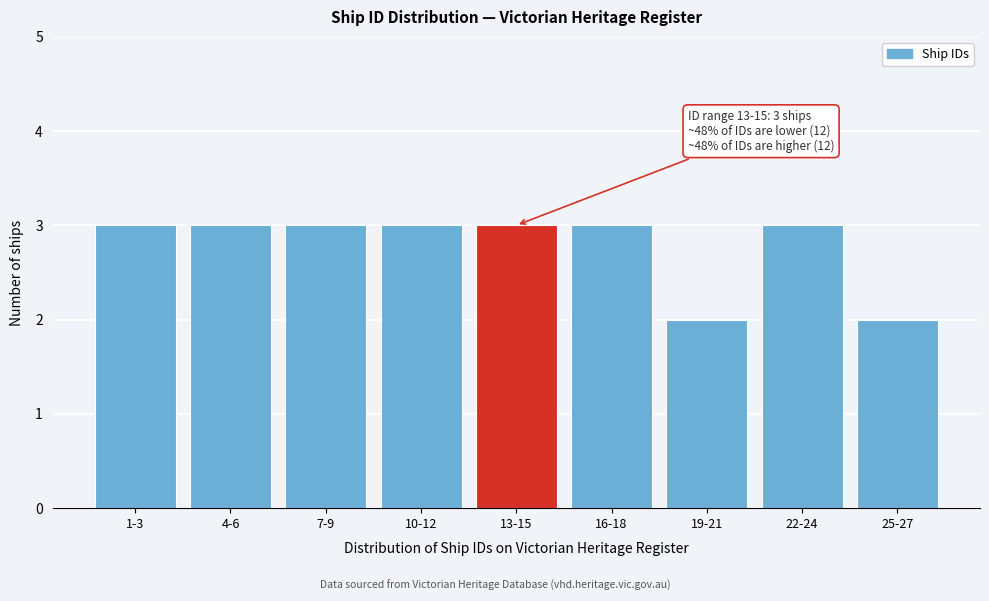

Reading left to right, extract all data points from this chart.

3	3	3	3	3	3	2	3	2